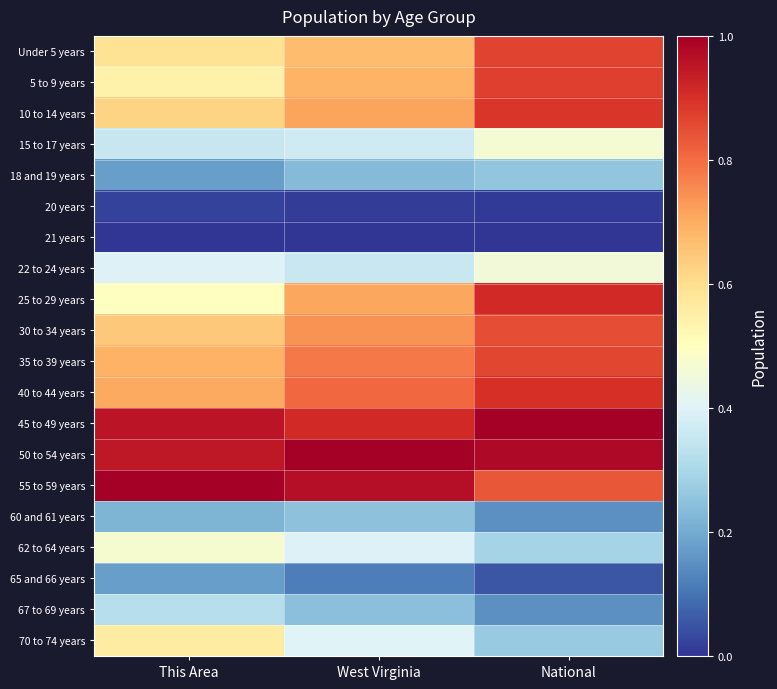

Reading left to right, transcribe all the data shown in this chart.

Under 5 years: This Area=0.6	West Virginia=0.7	National=0.9
5 to 9 years: This Area=0.5	West Virginia=0.7	National=0.9
10 to 14 years: This Area=0.6	West Virginia=0.7	National=0.9
15 to 17 years: This Area=0.4	West Virginia=0.4	National=0.5
18 and 19 years: This Area=0.2	West Virginia=0.2	National=0.3
20 years: This Area=0.0	West Virginia=0.0	National=0.0
21 years: This Area=0.0	West Virginia=0.0	National=0.0
22 to 24 years: This Area=0.4	West Virginia=0.4	National=0.5
25 to 29 years: This Area=0.5	West Virginia=0.7	National=0.9
30 to 34 years: This Area=0.6	West Virginia=0.7	National=0.9
35 to 39 years: This Area=0.7	West Virginia=0.8	National=0.9
40 to 44 years: This Area=0.7	West Virginia=0.8	National=0.9
45 to 49 years: This Area=1.0	West Virginia=0.9	National=1.0
50 to 54 years: This Area=0.9	West Virginia=1.0	National=1.0
55 to 59 years: This Area=1.0	West Virginia=1.0	National=0.8
60 and 61 years: This Area=0.2	West Virginia=0.2	National=0.2
62 to 64 years: This Area=0.5	West Virginia=0.4	National=0.3
65 and 66 years: This Area=0.2	West Virginia=0.1	National=0.1
67 to 69 years: This Area=0.3	West Virginia=0.2	National=0.2
70 to 74 years: This Area=0.6	West Virginia=0.4	National=0.3